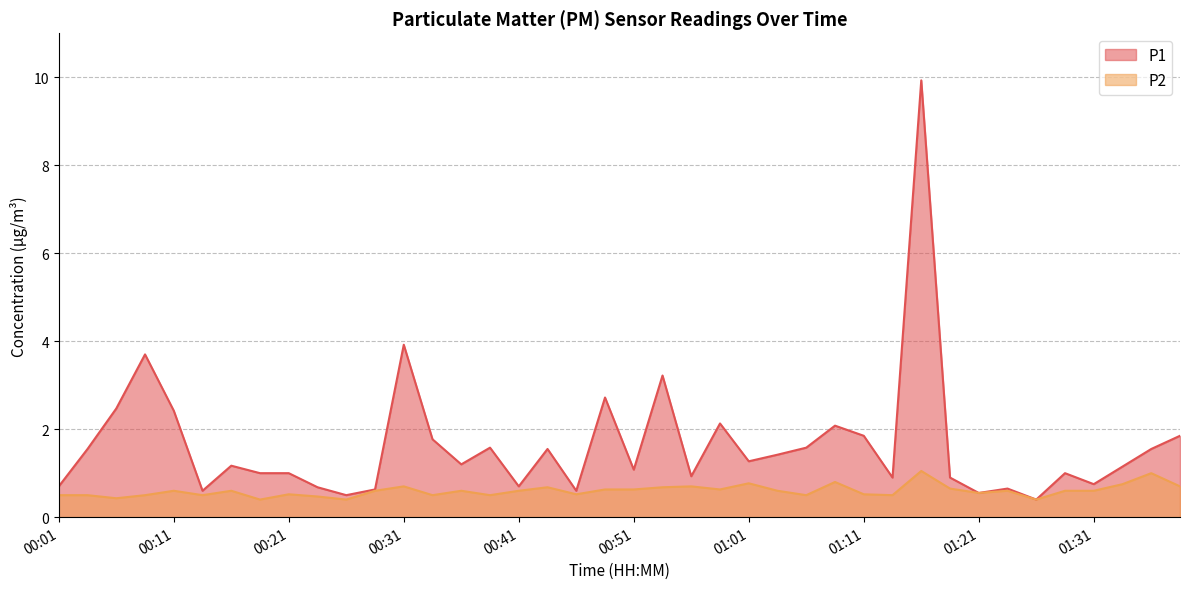

Reading right to left, transcribe all the data shown in this chart.

P1: 01:38=1.9	01:36=1.6	01:33=1.1	01:31=0.8	01:28=1.0	01:26=0.4	01:23=0.7	01:21=0.6	01:18=0.9	01:16=9.9	01:13=0.9	01:11=1.9	01:08=2.1	01:06=1.6	01:03=1.4	01:01=1.3	00:58=2.1	00:56=0.9	00:53=3.2	00:51=1.1	00:48=2.7	00:46=0.6	00:43=1.6	00:41=0.7	00:38=1.6	00:36=1.2	00:33=1.8	00:31=3.9	00:28=0.6	00:26=0.5	00:23=0.7	00:21=1.0	00:18=1.0	00:16=1.2	00:13=0.6	00:11=2.4	00:08=3.7	00:06=2.5	00:03=1.6	00:01=0.7
P2: 01:38=0.7	01:36=1.0	01:33=0.8	01:31=0.6	01:28=0.6	01:26=0.4	01:23=0.6	01:21=0.6	01:18=0.7	01:16=1.1	01:13=0.5	01:11=0.5	01:08=0.8	01:06=0.5	01:03=0.6	01:01=0.8	00:58=0.6	00:56=0.7	00:53=0.7	00:51=0.6	00:48=0.6	00:46=0.5	00:43=0.7	00:41=0.6	00:38=0.5	00:36=0.6	00:33=0.5	00:31=0.7	00:28=0.6	00:26=0.4	00:23=0.5	00:21=0.5	00:18=0.4	00:16=0.6	00:13=0.5	00:11=0.6	00:08=0.5	00:06=0.4	00:03=0.5	00:01=0.5